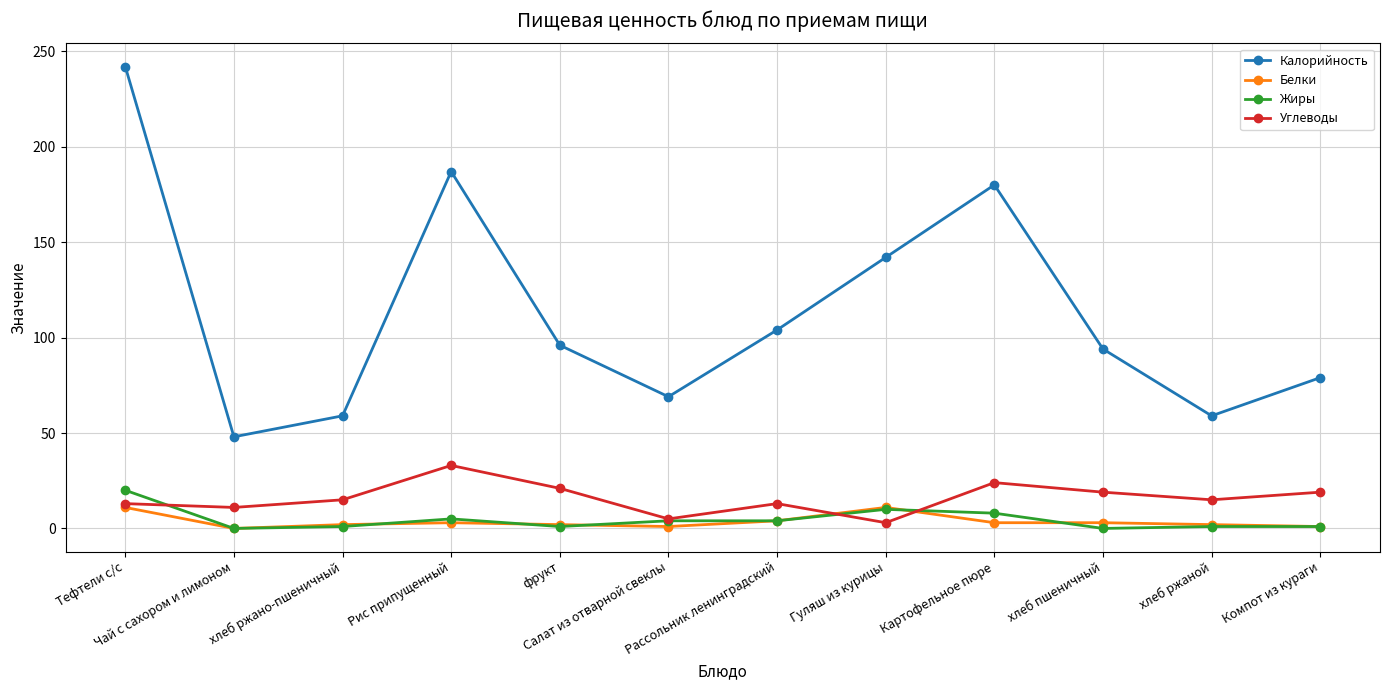

True or false: Белки and Калорийность cross at least once.

False